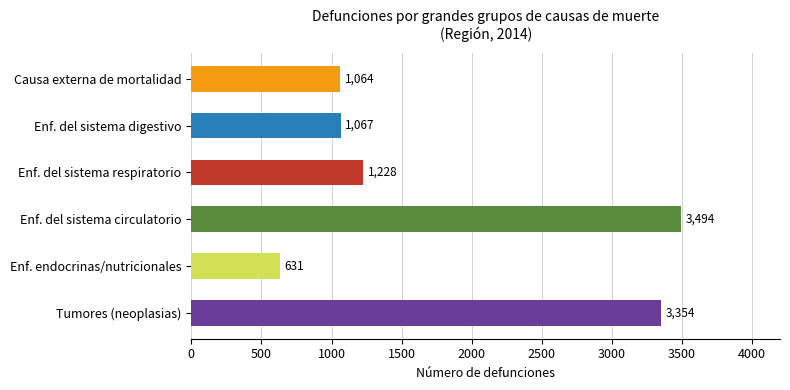

Is it true that the value at Enf. del sistema respiratorio is 1807?

False